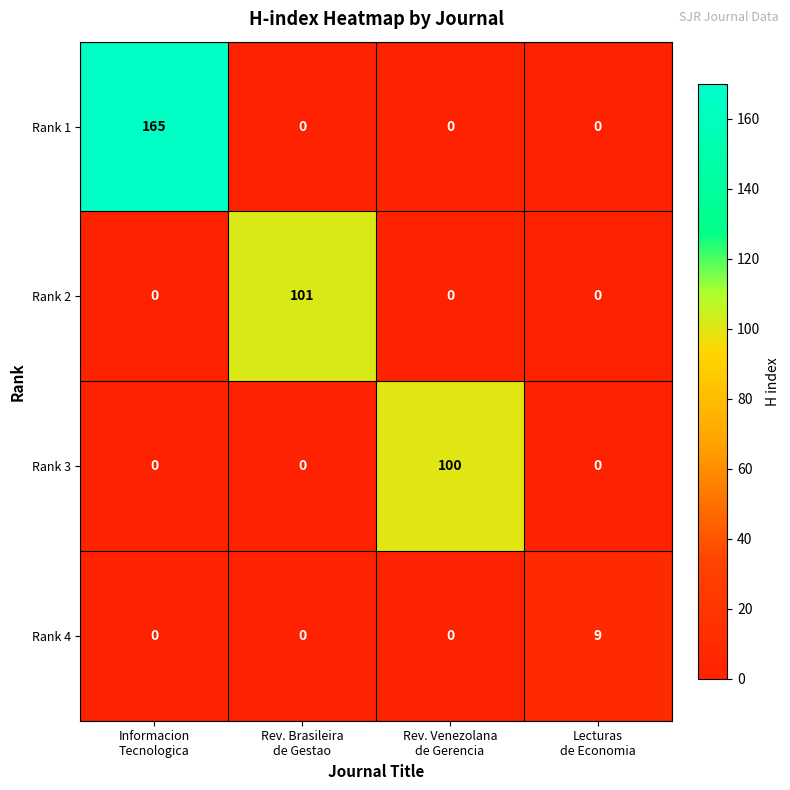

Count the Rank 1 values in the range 0 to 165.

4